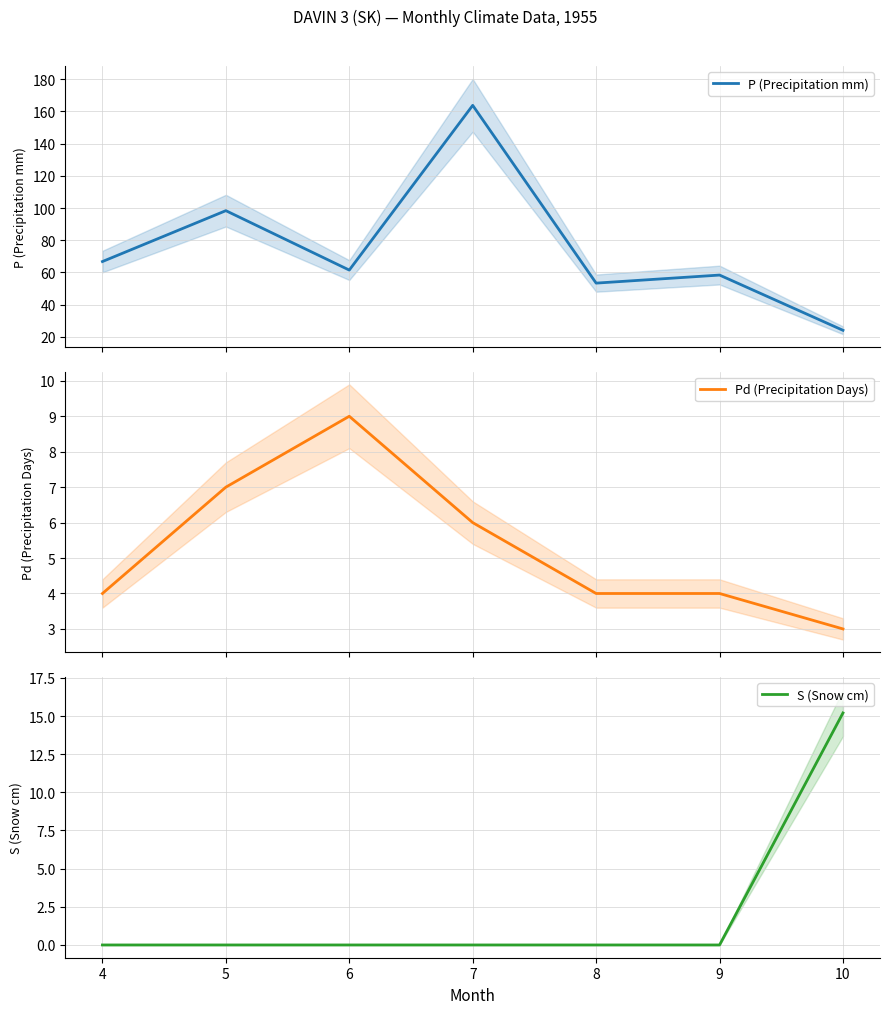

What is the approximate value of Pd (Precipitation Days) at 5?

7.0